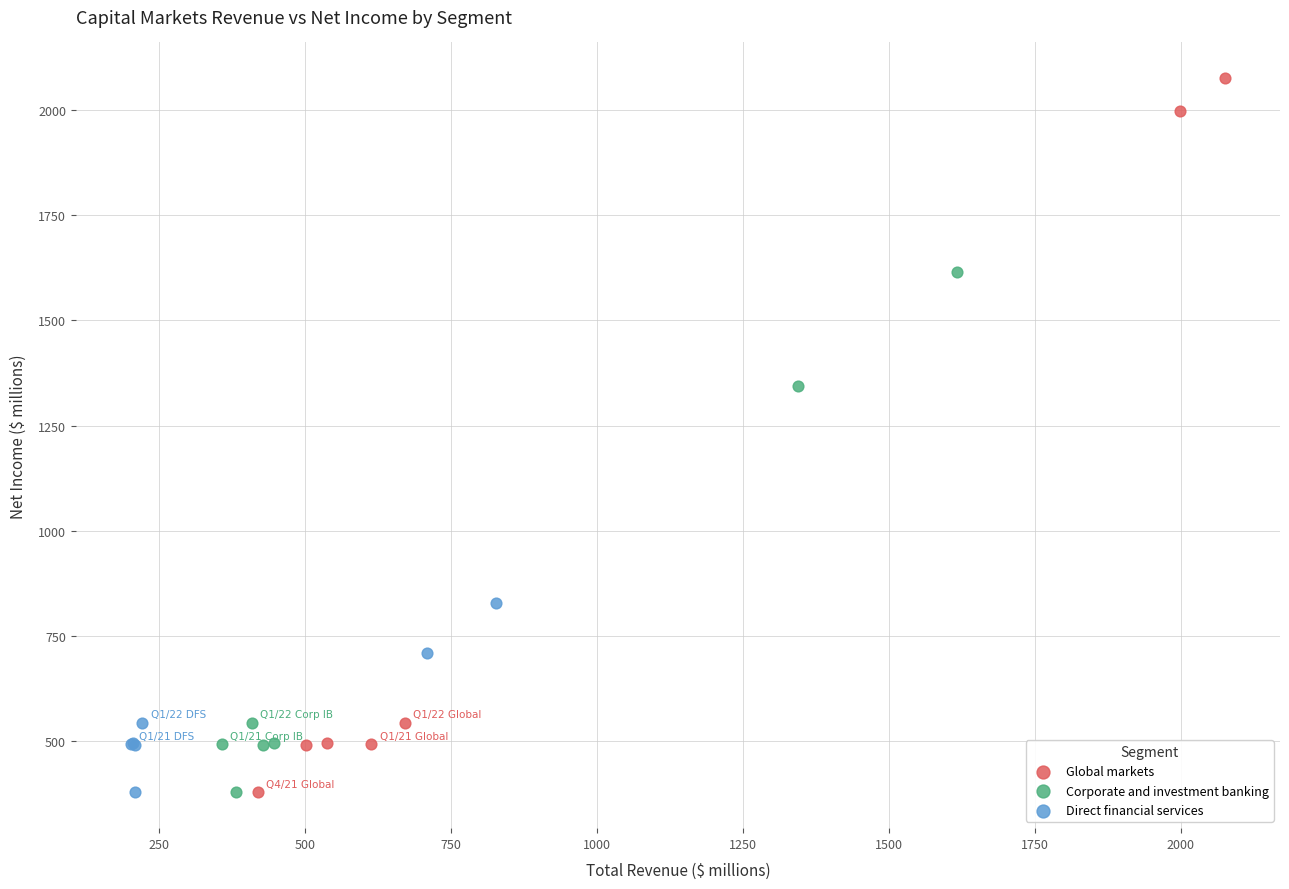

Which series has the largest Y range (max minus min)?

Global markets